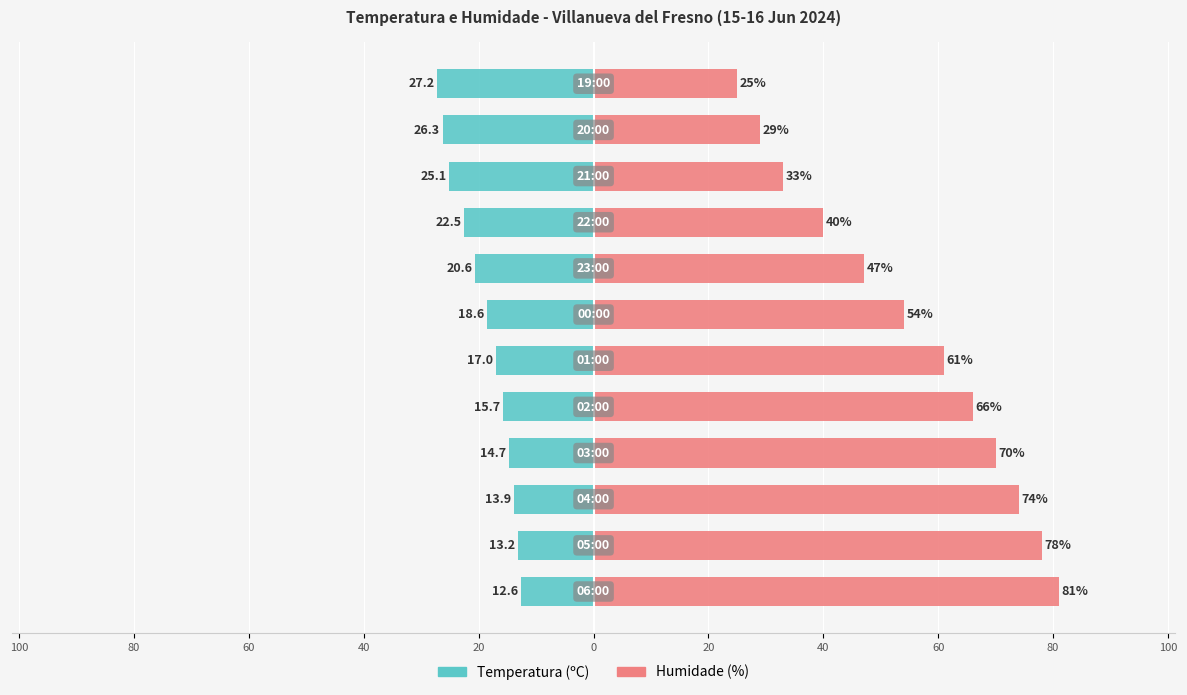

The value of Temperatura (ºC) at 60 is -12.4. True or false?

False